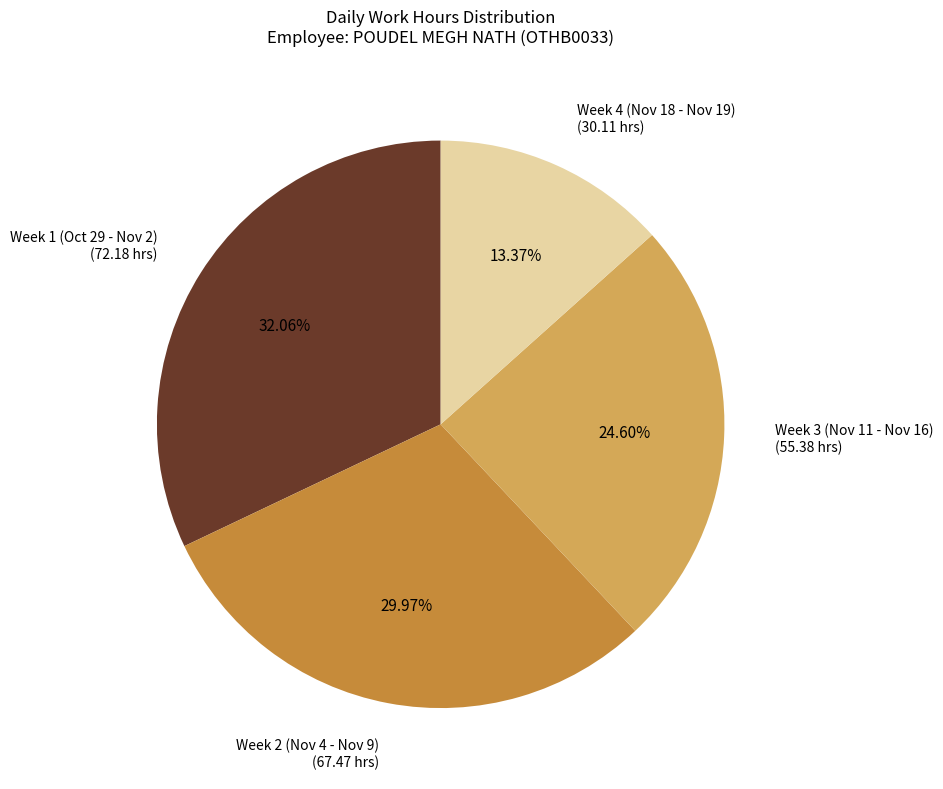

Rank the categories by value from lowest to highest.

Week 4 (Nov 18 - Nov 19) (30.11 hrs), Week 3 (Nov 11 - Nov 16) (55.38 hrs), Week 2 (Nov 4 - Nov 9) (67.47 hrs), Week 1 (Oct 29 - Nov 2) (72.18 hrs)